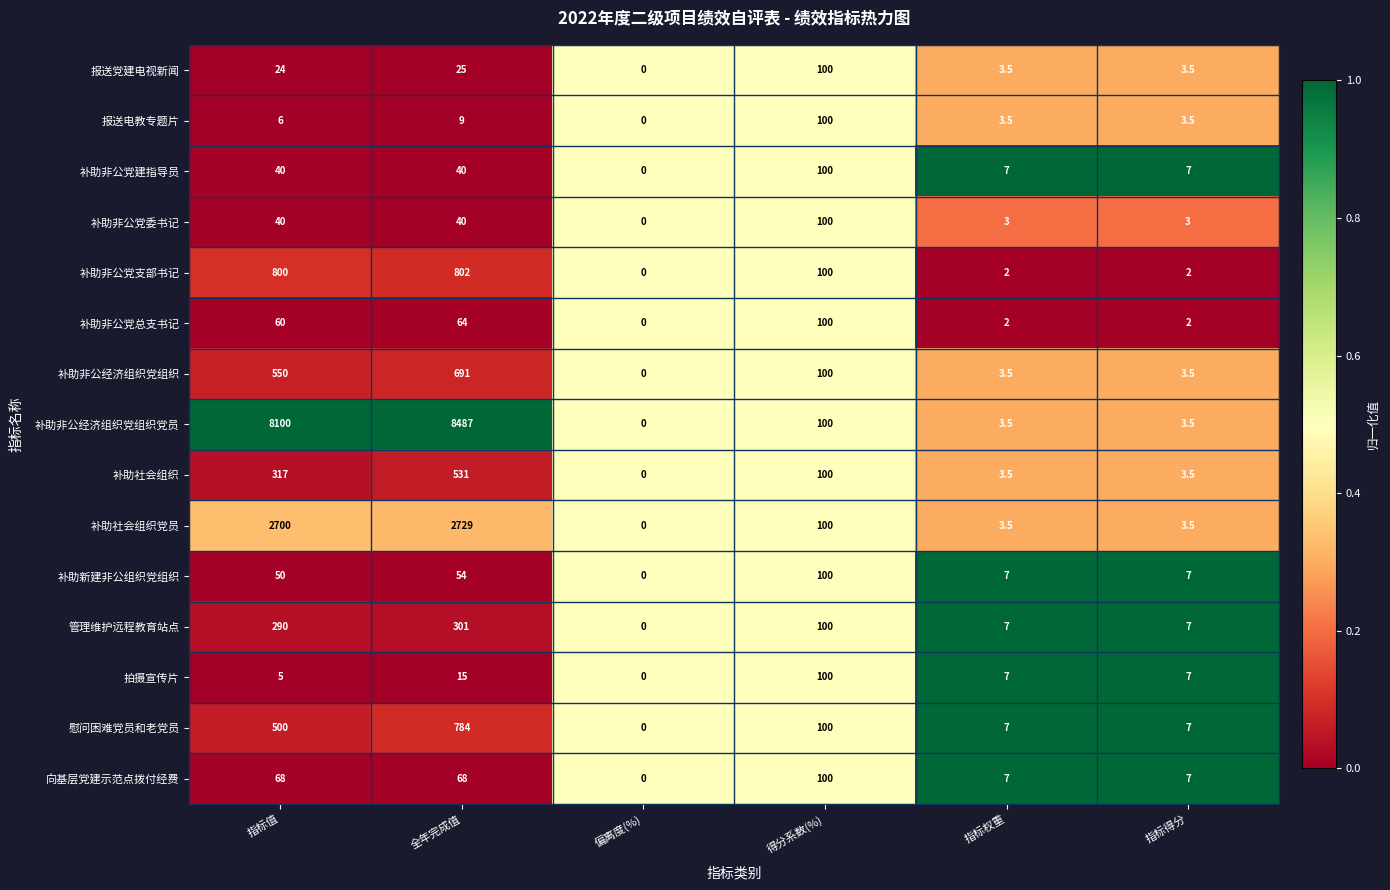

At which category is the sum across all series the highest?

全年完成值